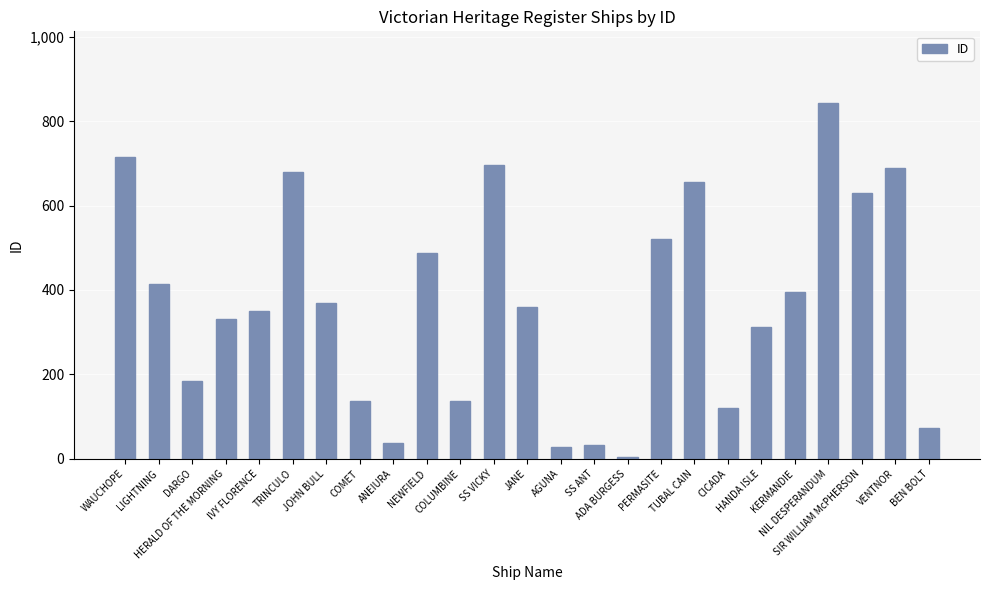

What is the maximum value shown in the chart?

844